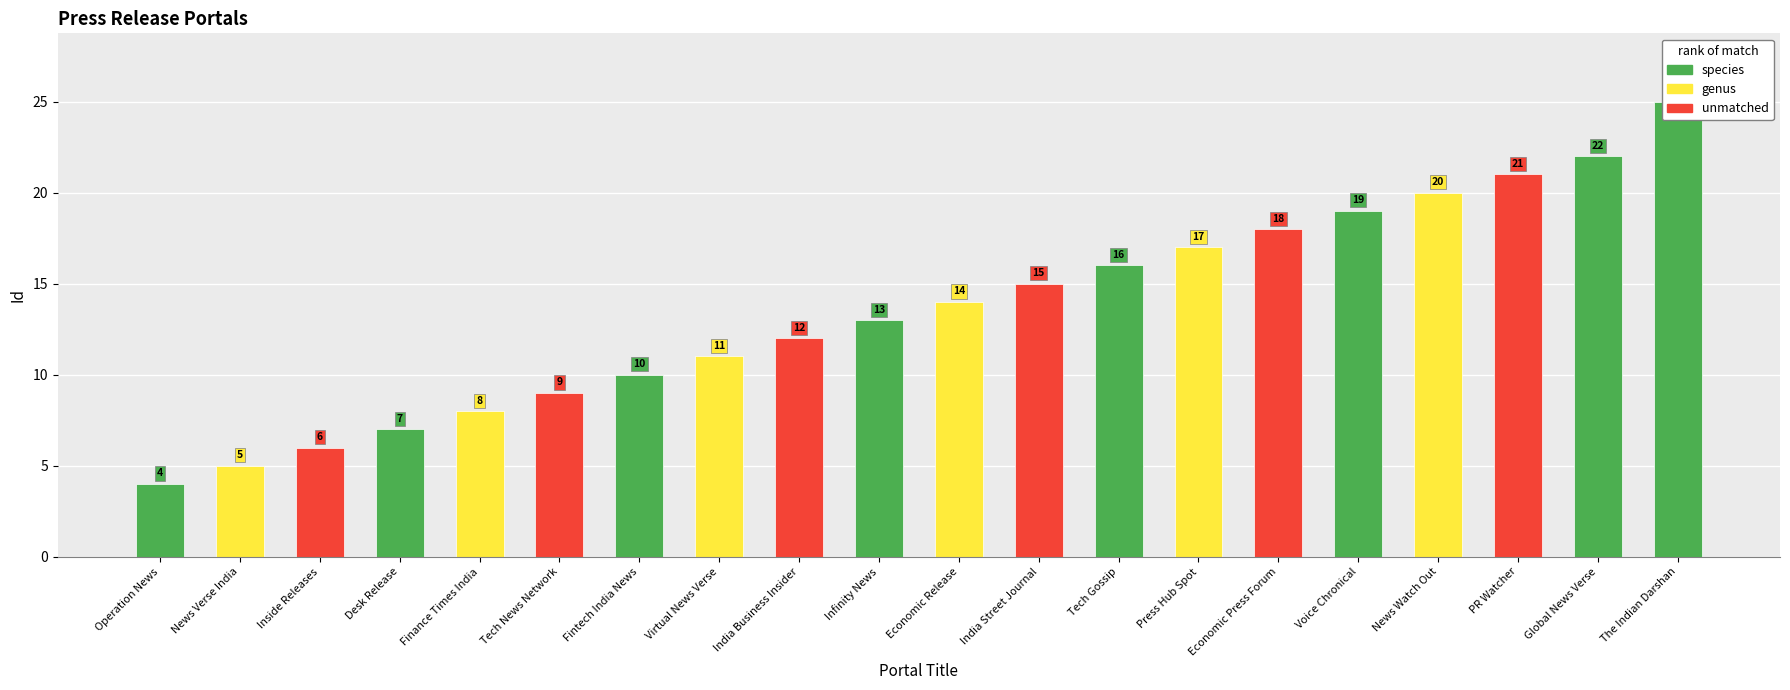

Reading right to left, transcribe all the data shown in this chart.

25	22	21	20	19	18	17	16	15	14	13	12	11	10	9	8	7	6	5	4